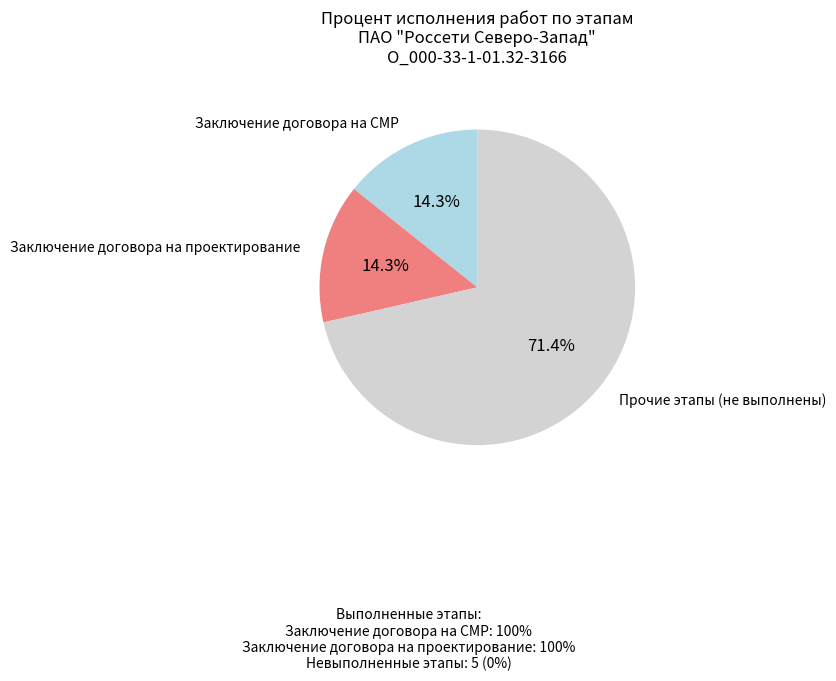

Is there a majority slice in this chart?

Yes